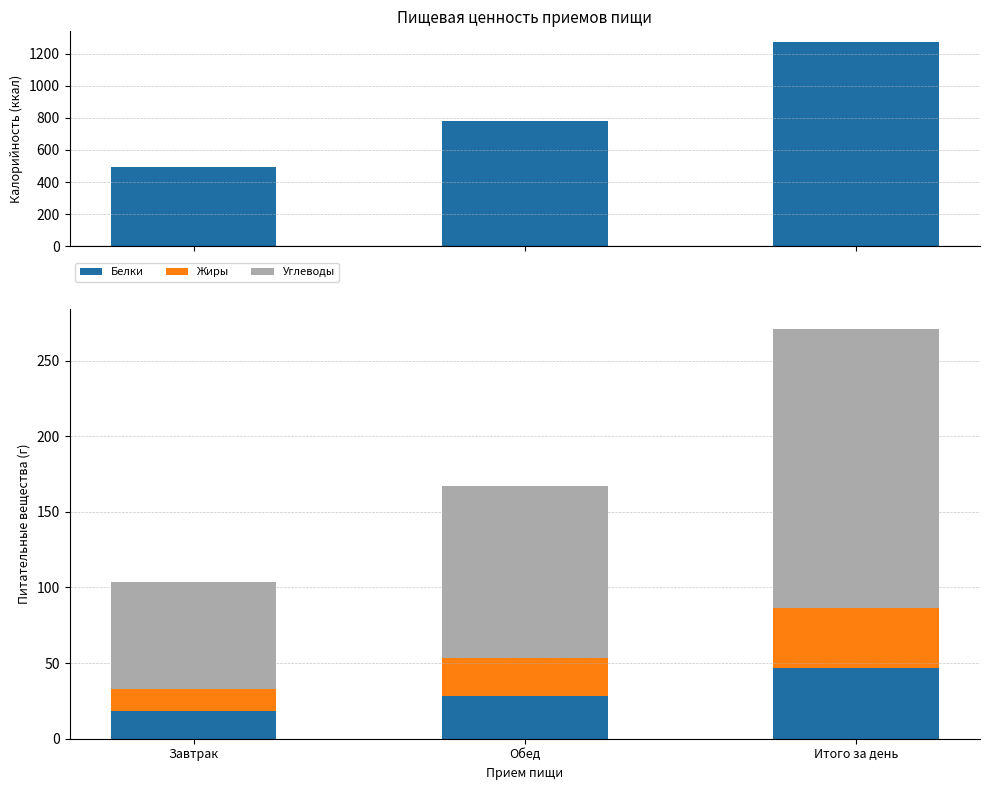

The Белки series shows 42.2 at Обед. True or false?

False